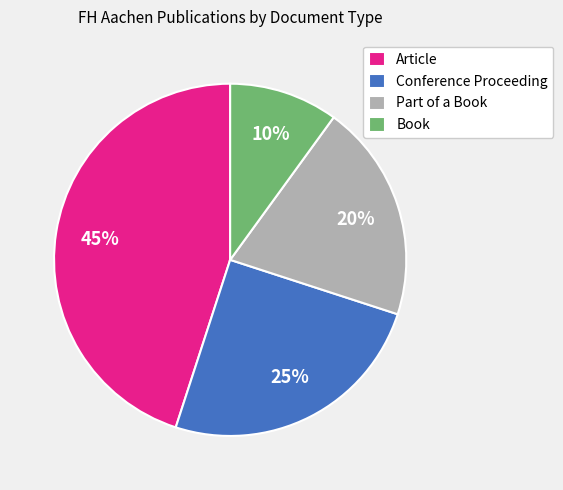

To the nearest percent, what is the difference between the largest and smallest slice percentages?

35%